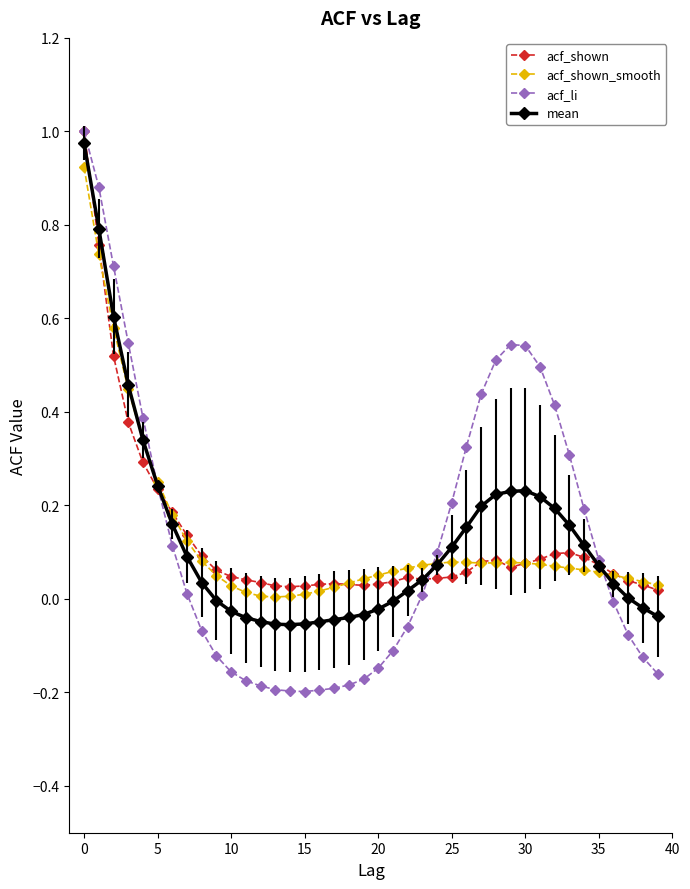

Which series has the largest range (max minus min)?

acf_li